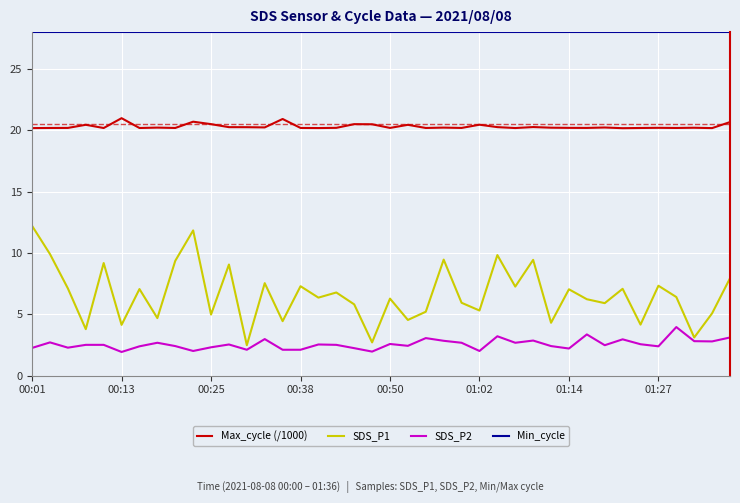

True or false: Min_cycle and Max_cycle (/1000) cross at least once.

False